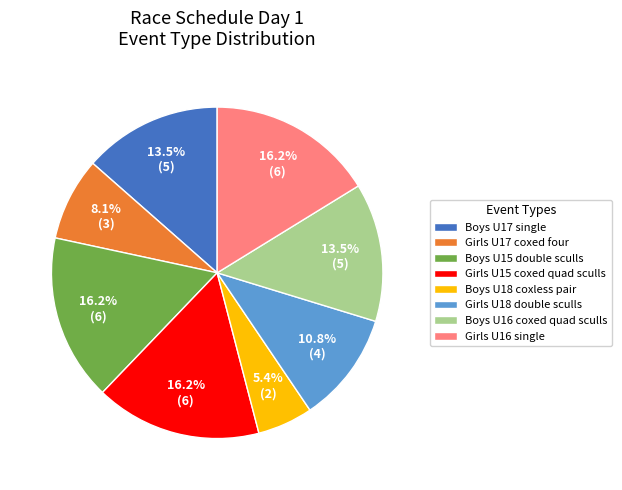

What is the smallest slice in the pie chart?

Boys U18 coxless pair